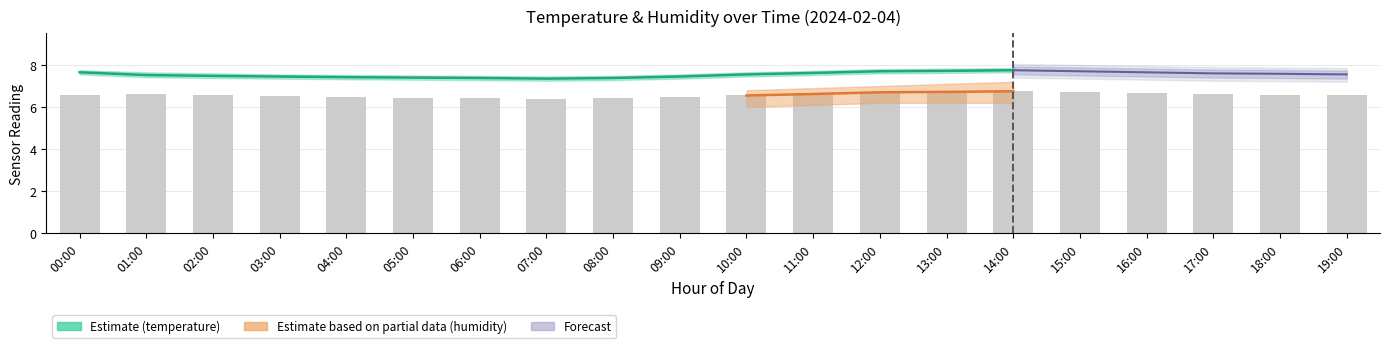

The value at 14:00 is 11.0. True or false?

False